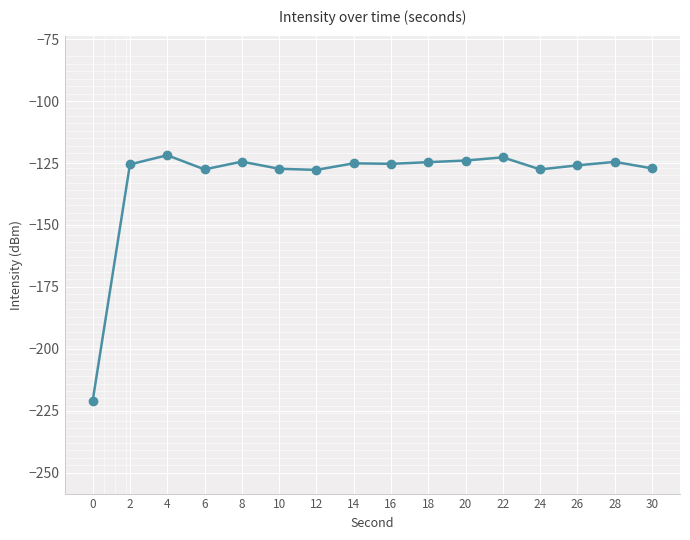

At which category does the data reach its first local valley?

6